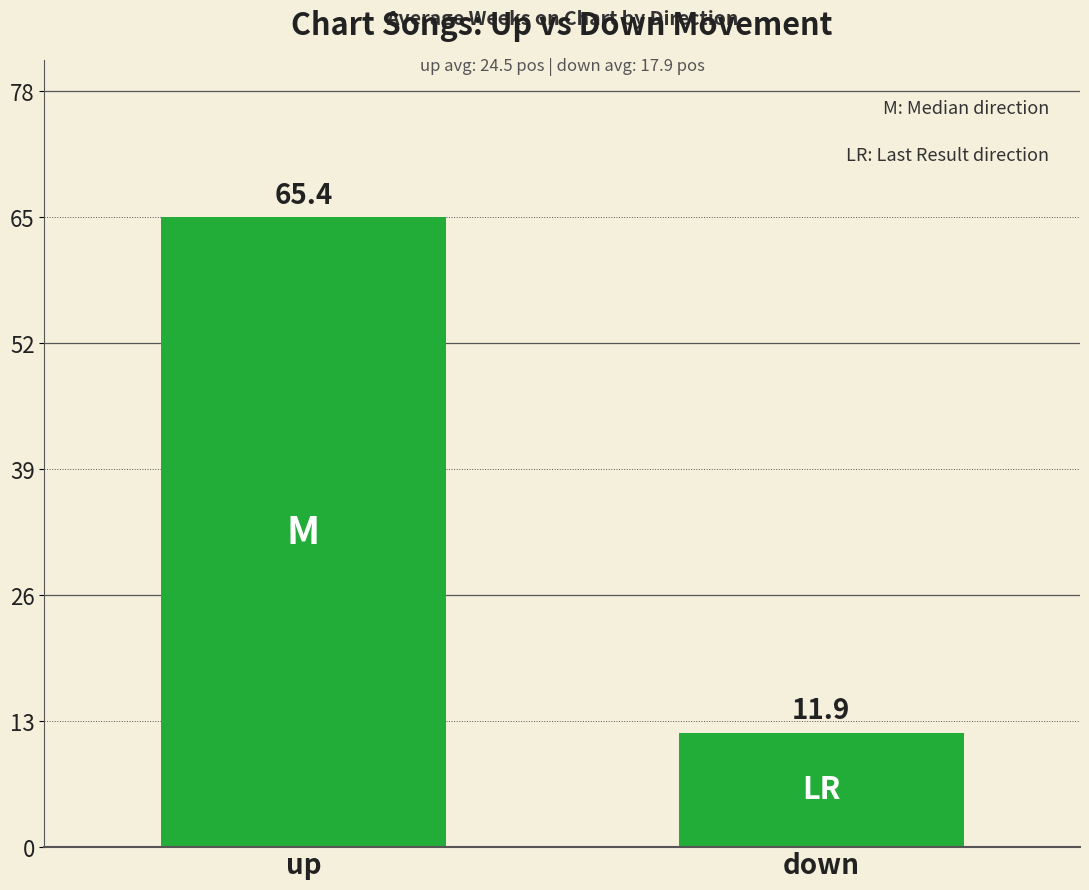

At which label does the data first exceed 65?

up